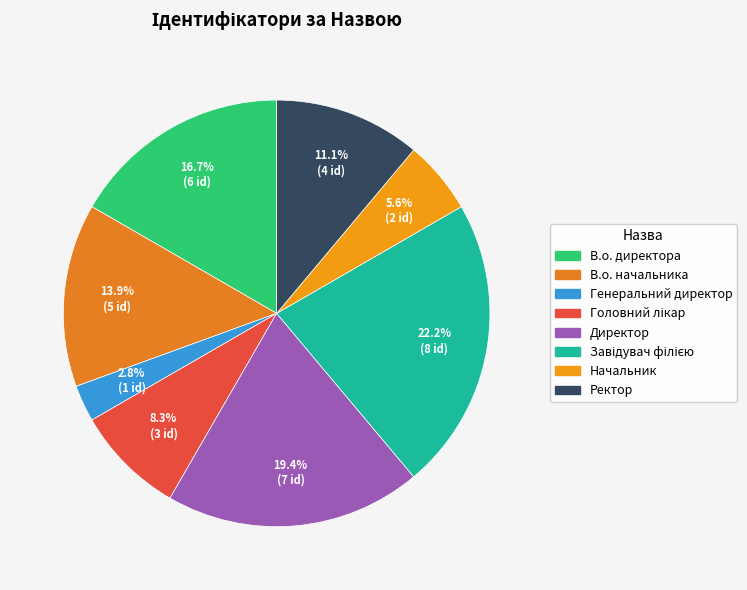

Which category has the smallest portion of the pie?

Генеральний директор